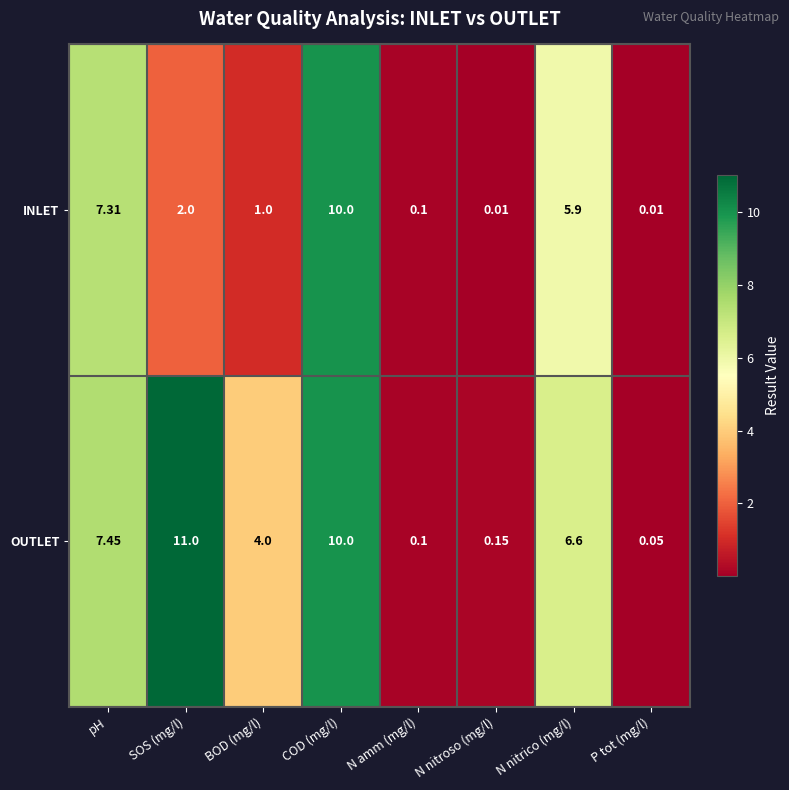

Rank the series at N nitrico (mg/l) from highest to lowest value.

OUTLET, INLET